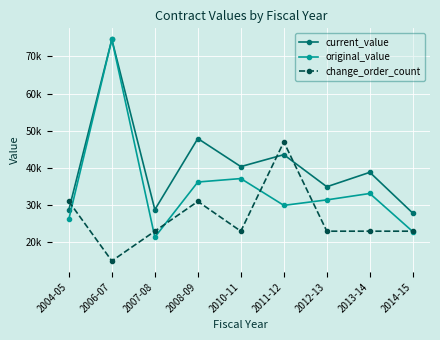

Does the chart have visible grid lines?

Yes